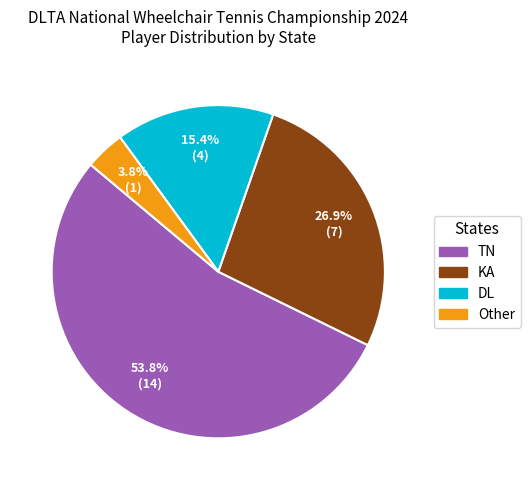

Count the number of slices in the pie.

4